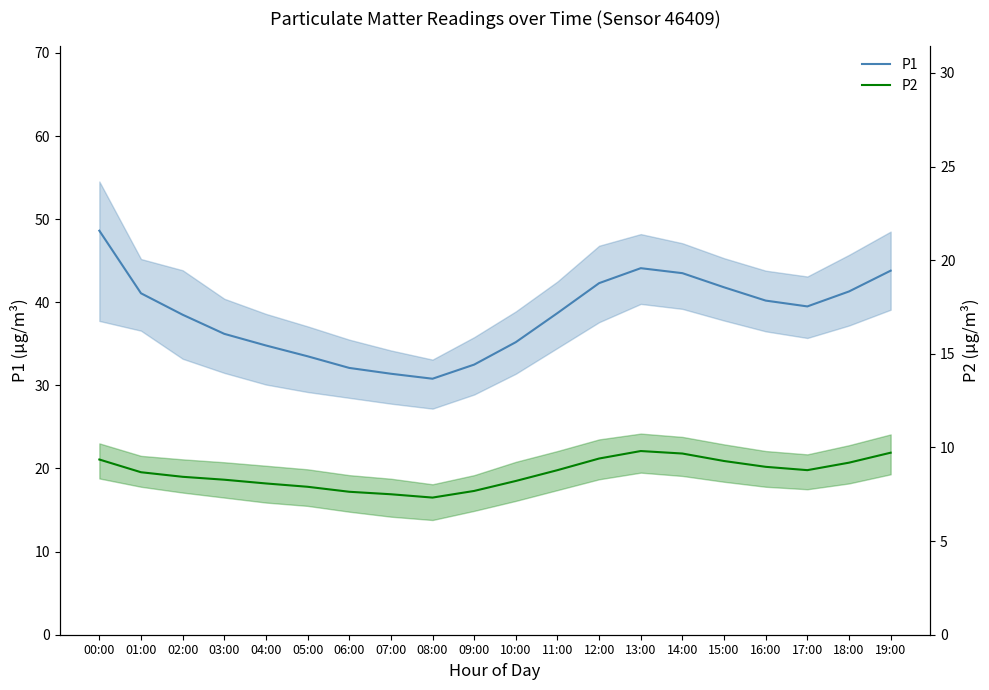

True or false: P1 has a value of 32.1 at 06:00.

True